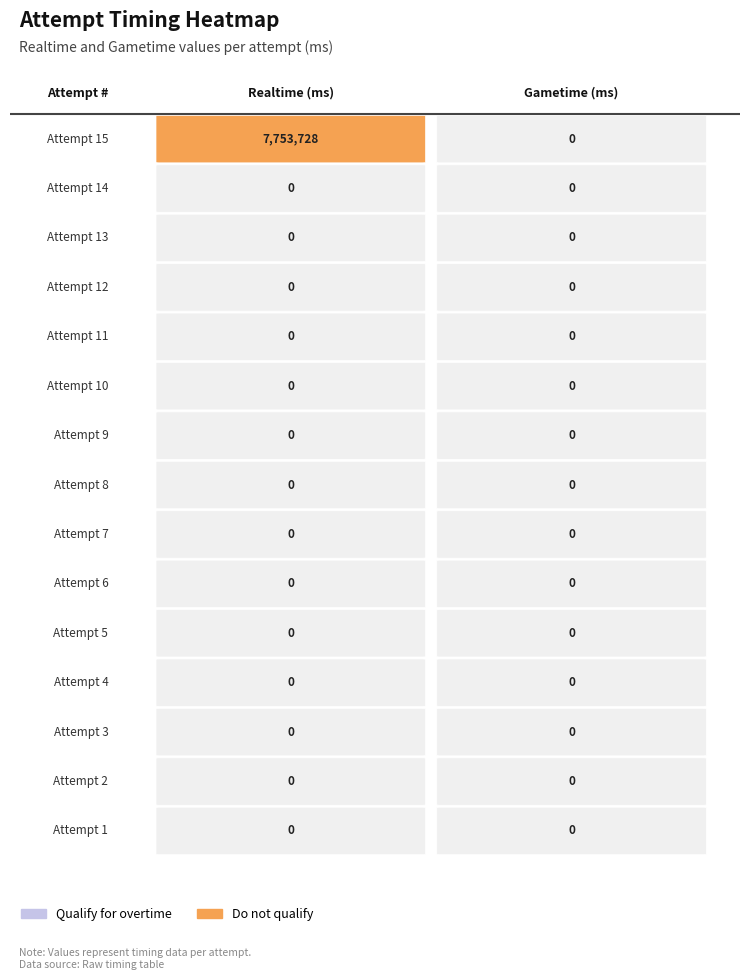

Which category has the lowest value in the Realtime (ms) series?

14